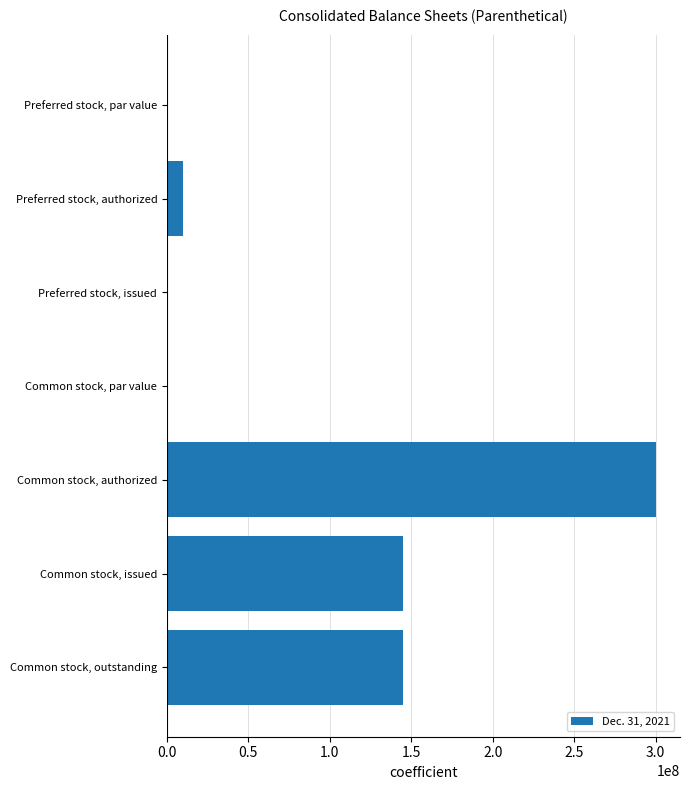

What is the sum of all values?

600000000.0